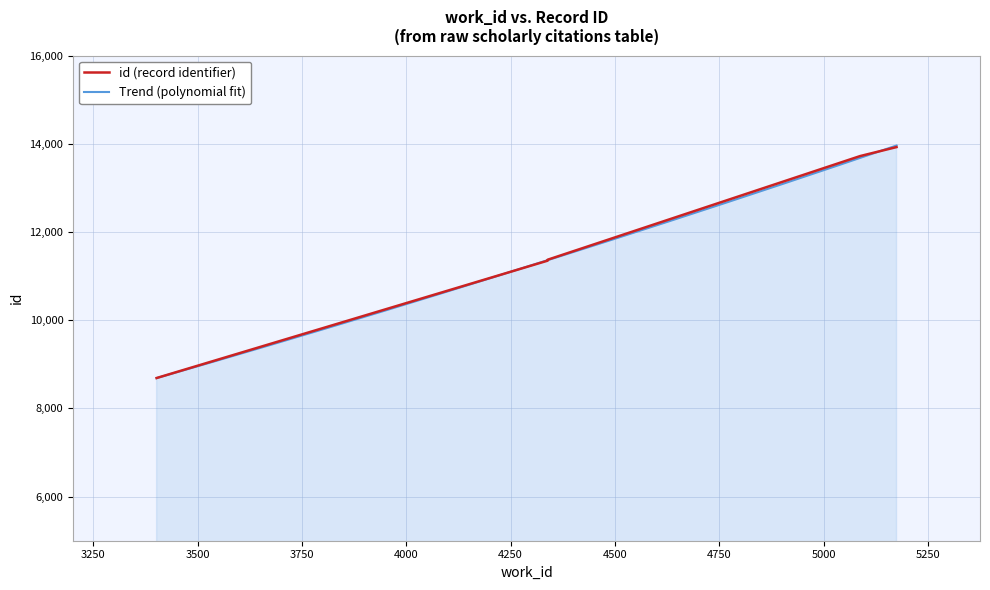

At which category does the chart reach its peak across all series?

5175